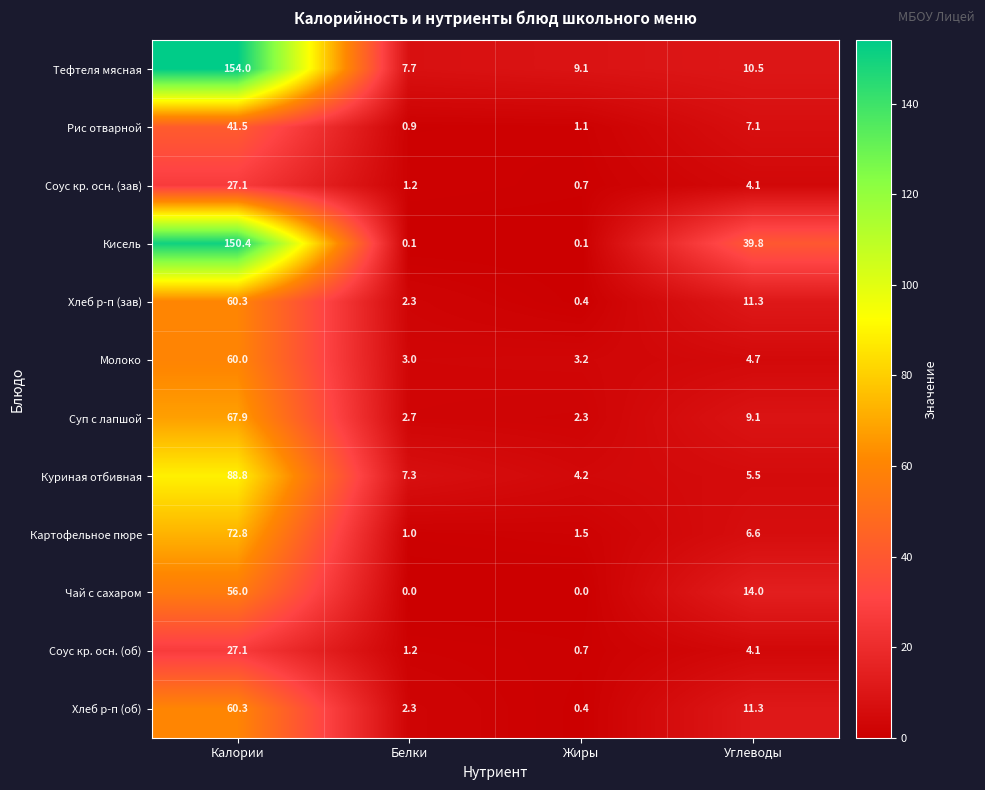

What is the greatest value displayed?

154.0